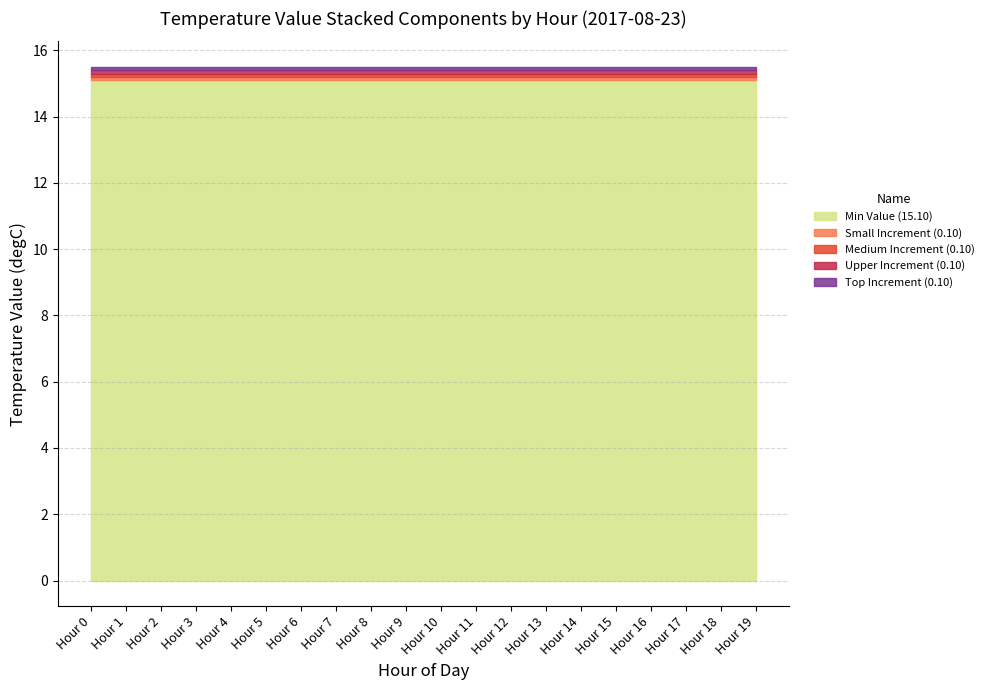

How many lines are shown in the chart?

5